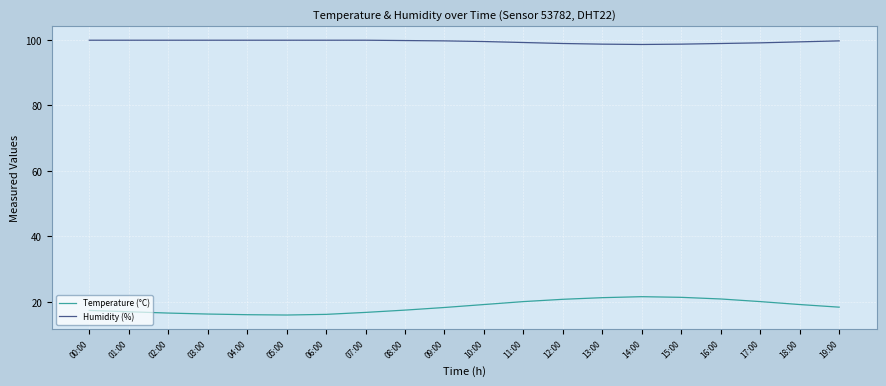

What position from the right is 01:00?

19